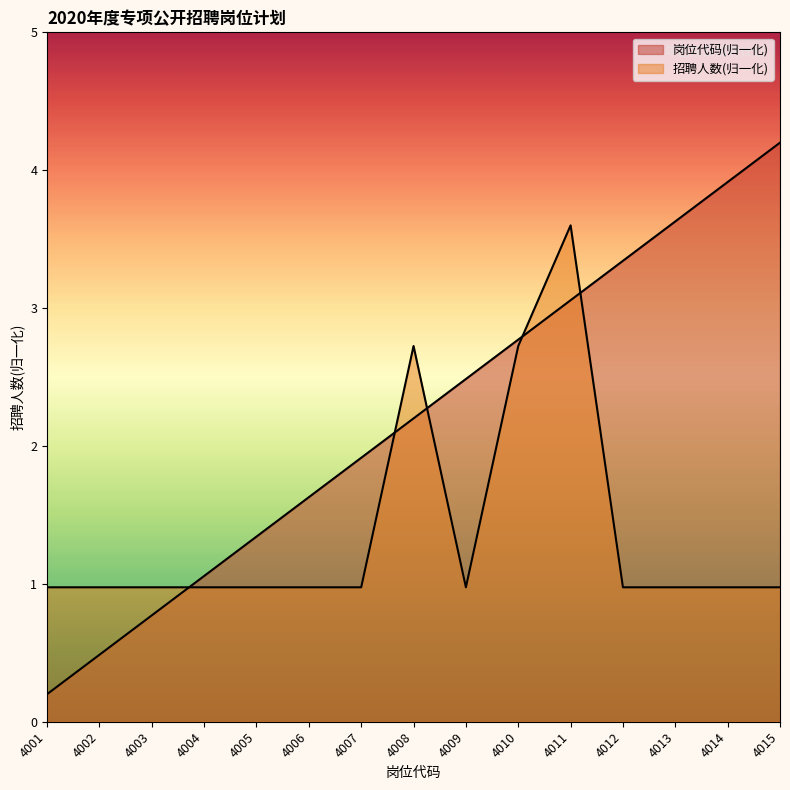

Rank the series by their maximum value, from highest to lowest.

岗位代码, 招聘人数